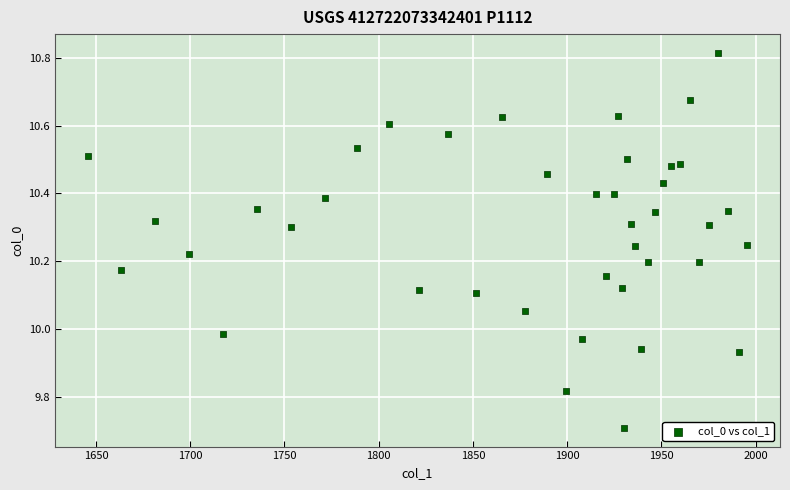

What is the range of X values (max minus min)?

349.6